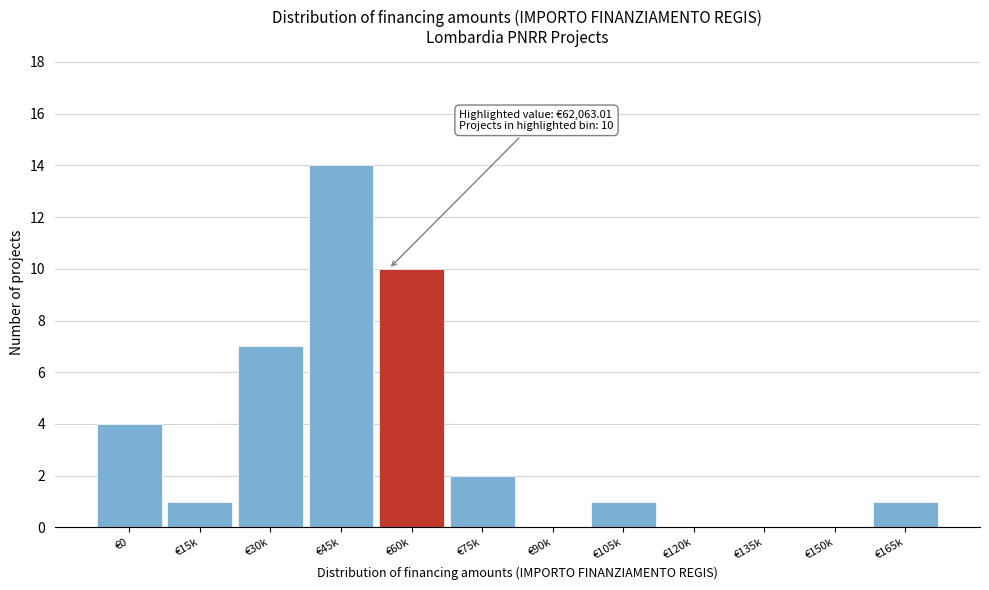

Reading left to right, what are all the values shown in this chart?

€0=4	€15k=1	€30k=7	€45k=14	€60k=10	€75k=2	€90k=0	€105k=1	€120k=0	€135k=0	€150k=0	€165k=1